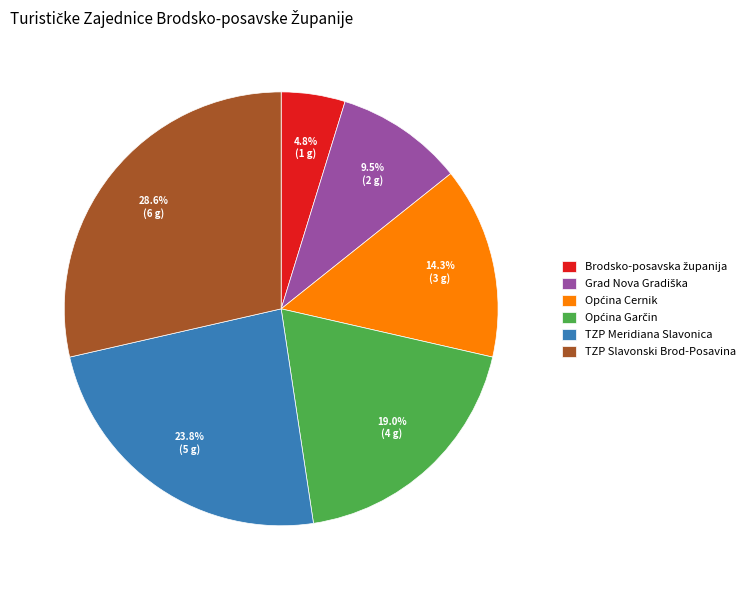

Which slice is the largest?

TZP Slavonski Brod-Posavina